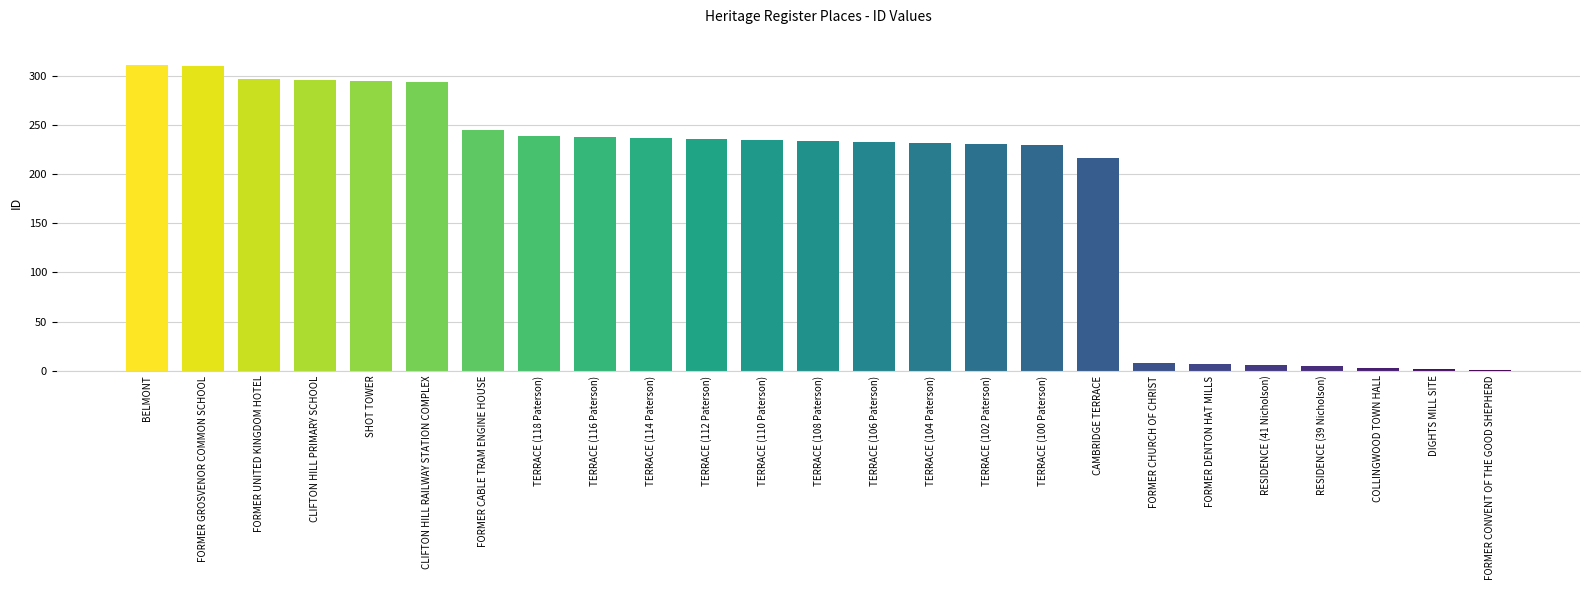

Between FORMER DENTON HAT MILLS and TERRACE (112 Paterson), which is larger?

TERRACE (112 Paterson)